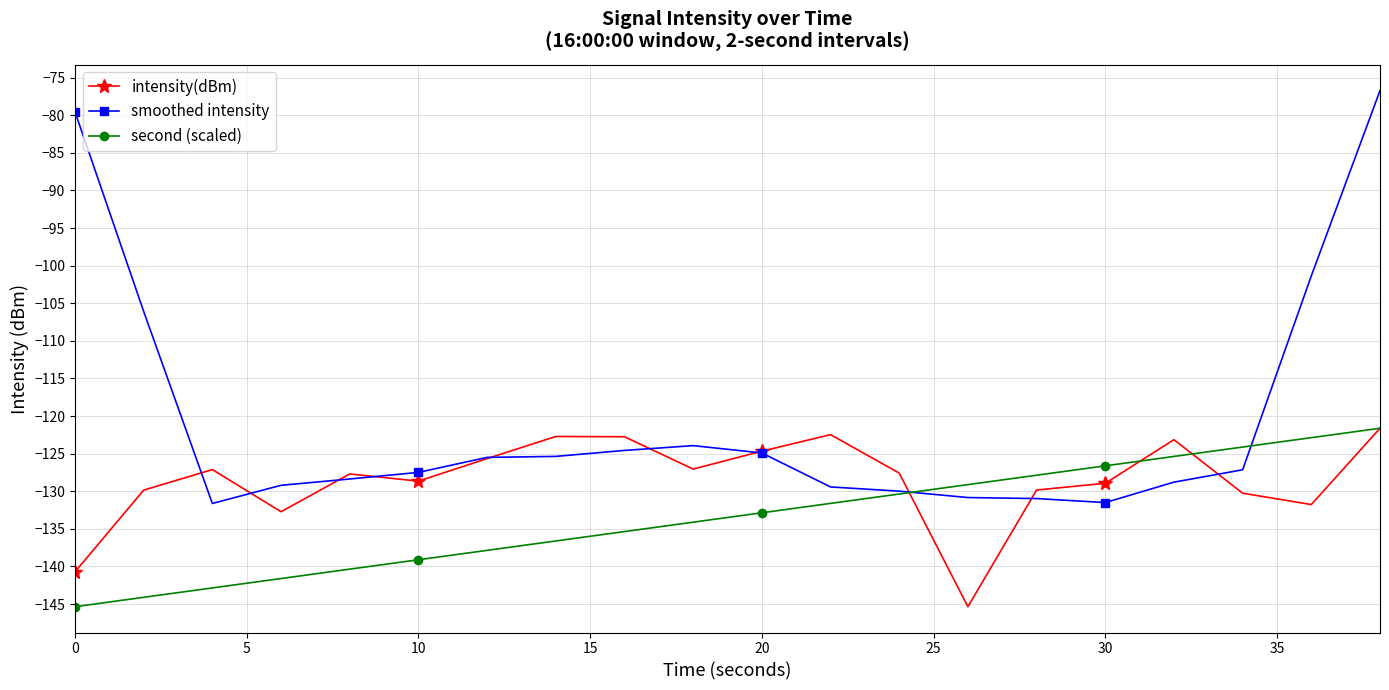

What is the value of the intensity(dBm) point at the 6th from the left?

-128.7